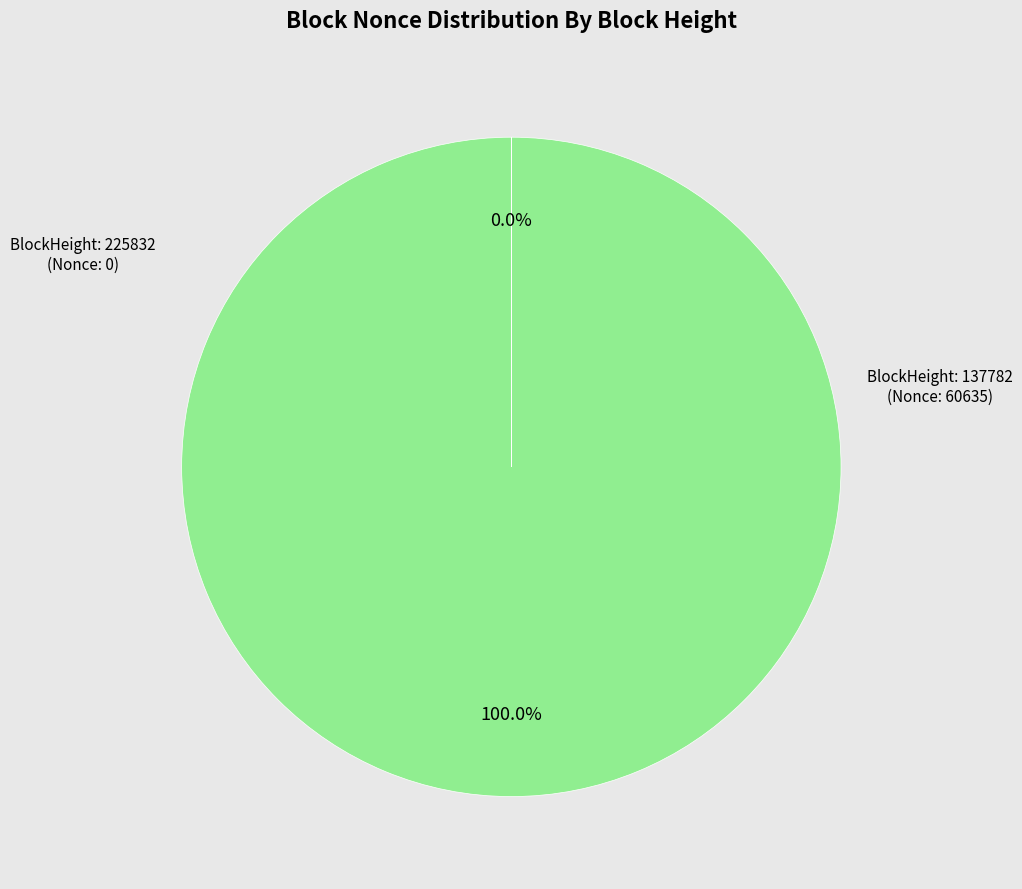

Is there a majority slice in this chart?

Yes